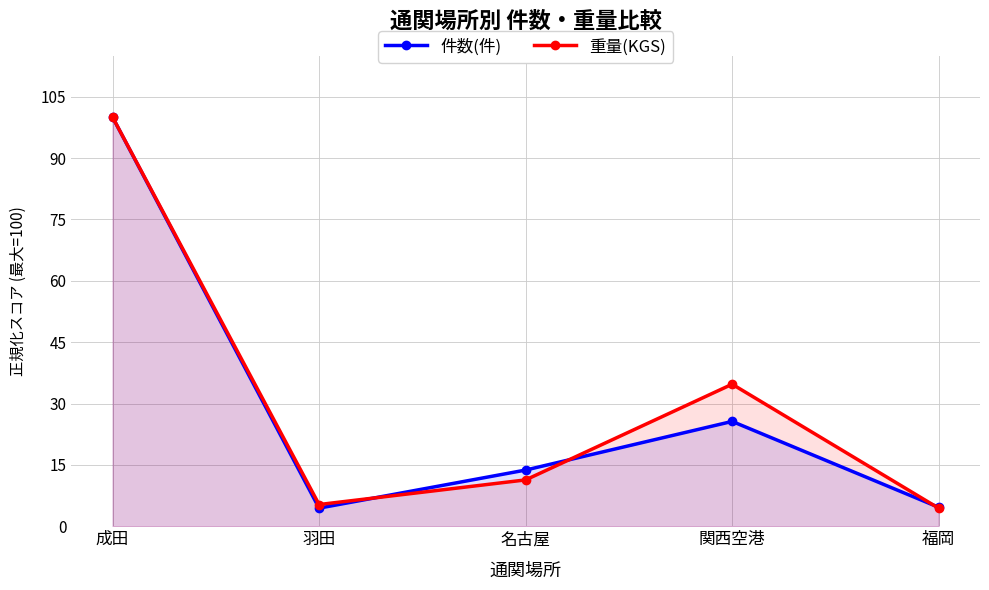

What is the minimum value for 件数(件)?

4.4